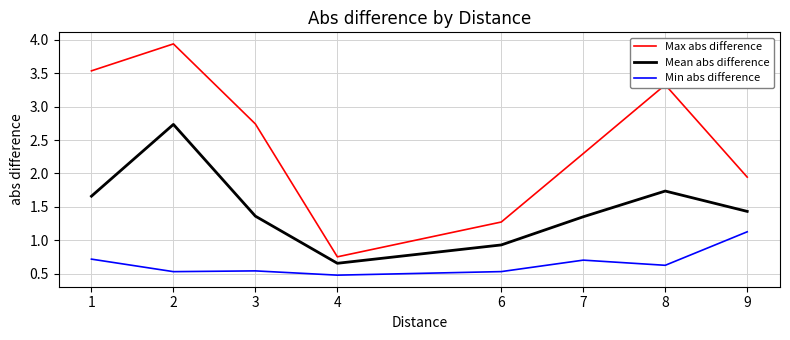

What are all the series names shown in the legend?

Max abs difference, Mean abs difference, Min abs difference